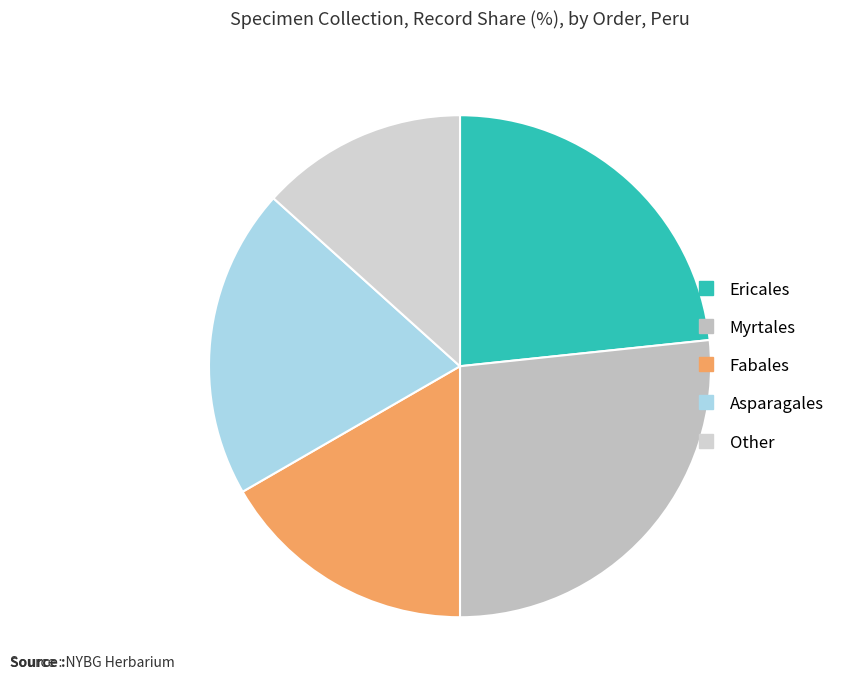

How many segments does this pie chart have?

5